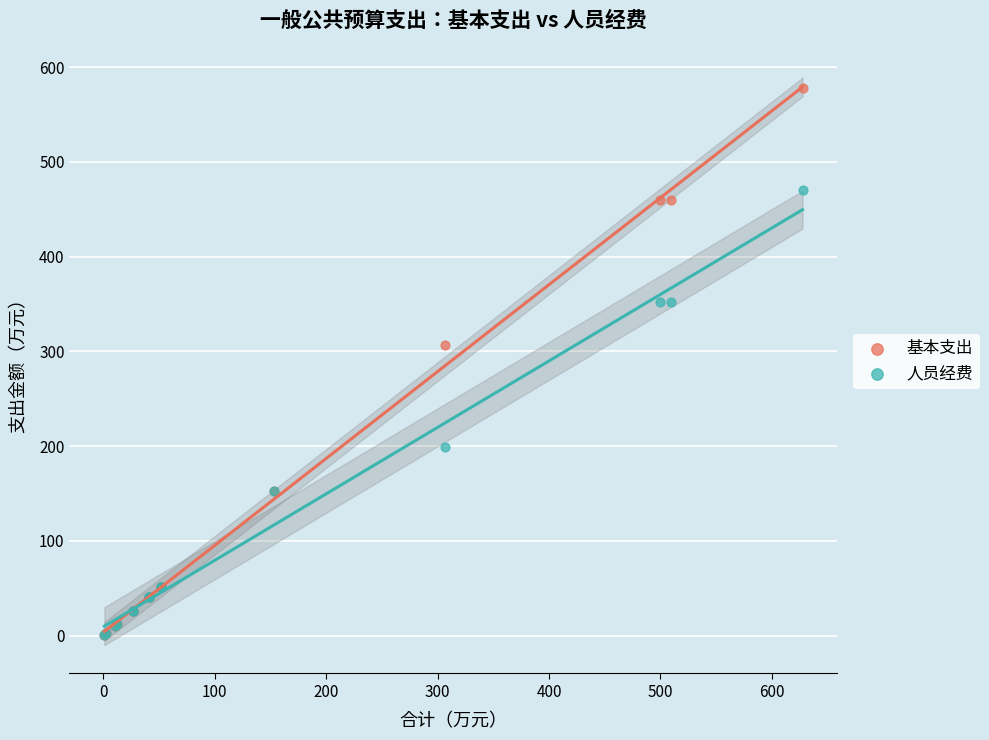

In the 人员经费 series, what Y value is closest to 235?

199.0